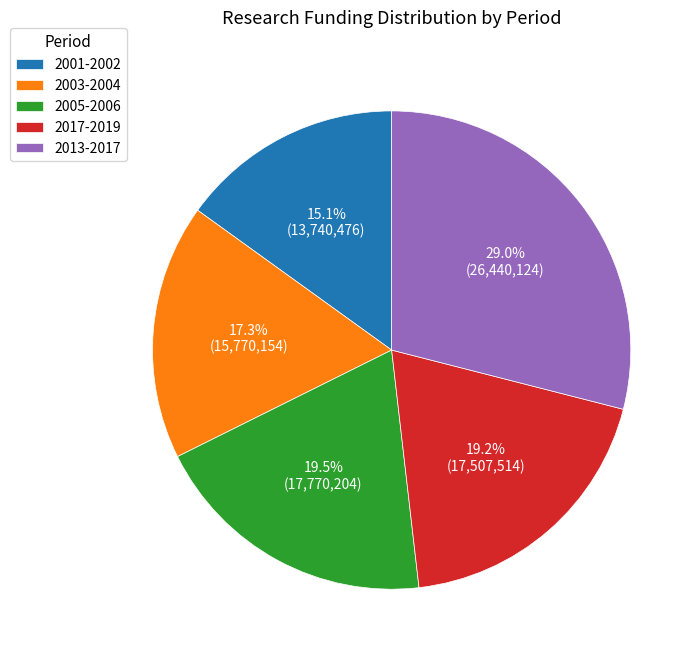

Is it true that 2001-2002 is 1% of the pie?

False